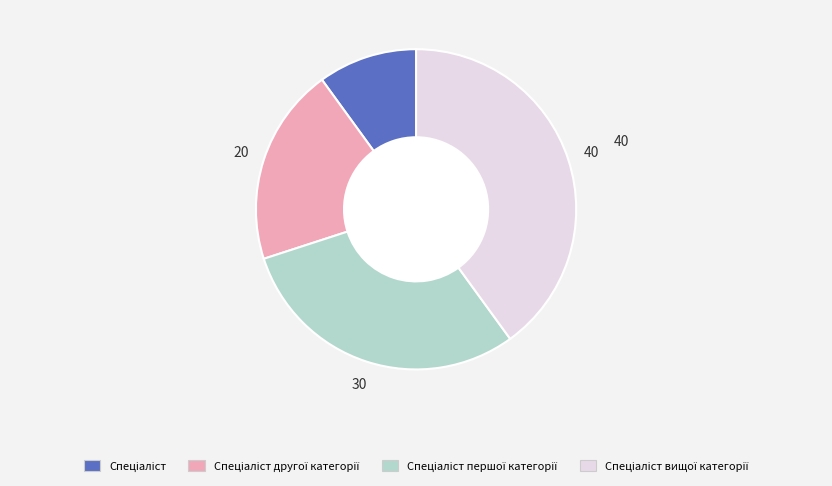

Does any single category account for the majority?

No